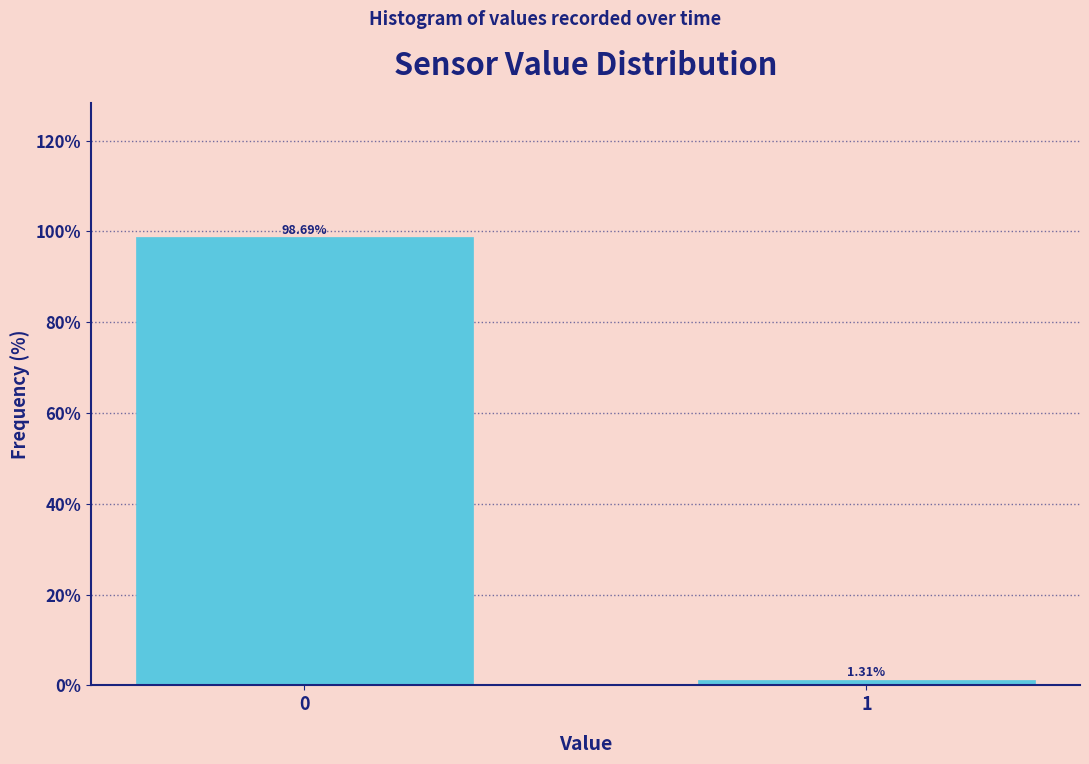

Rank the categories by value from highest to lowest.

0, 1